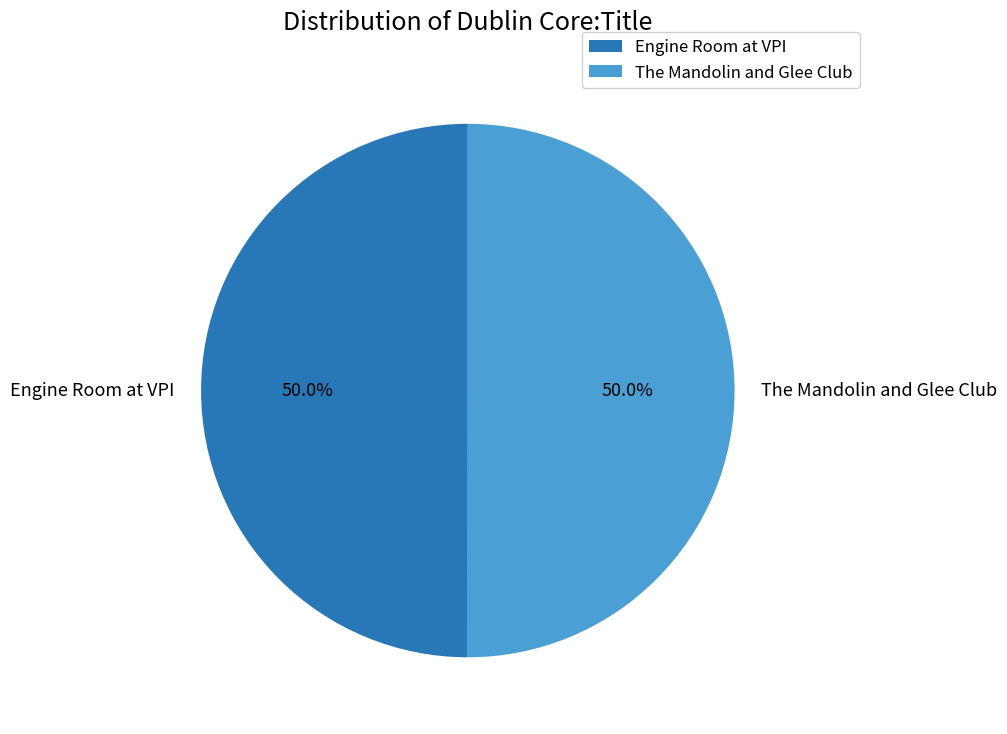

What is the total percentage of Engine Room at VPI and The Mandolin and Glee Club?

100.0%